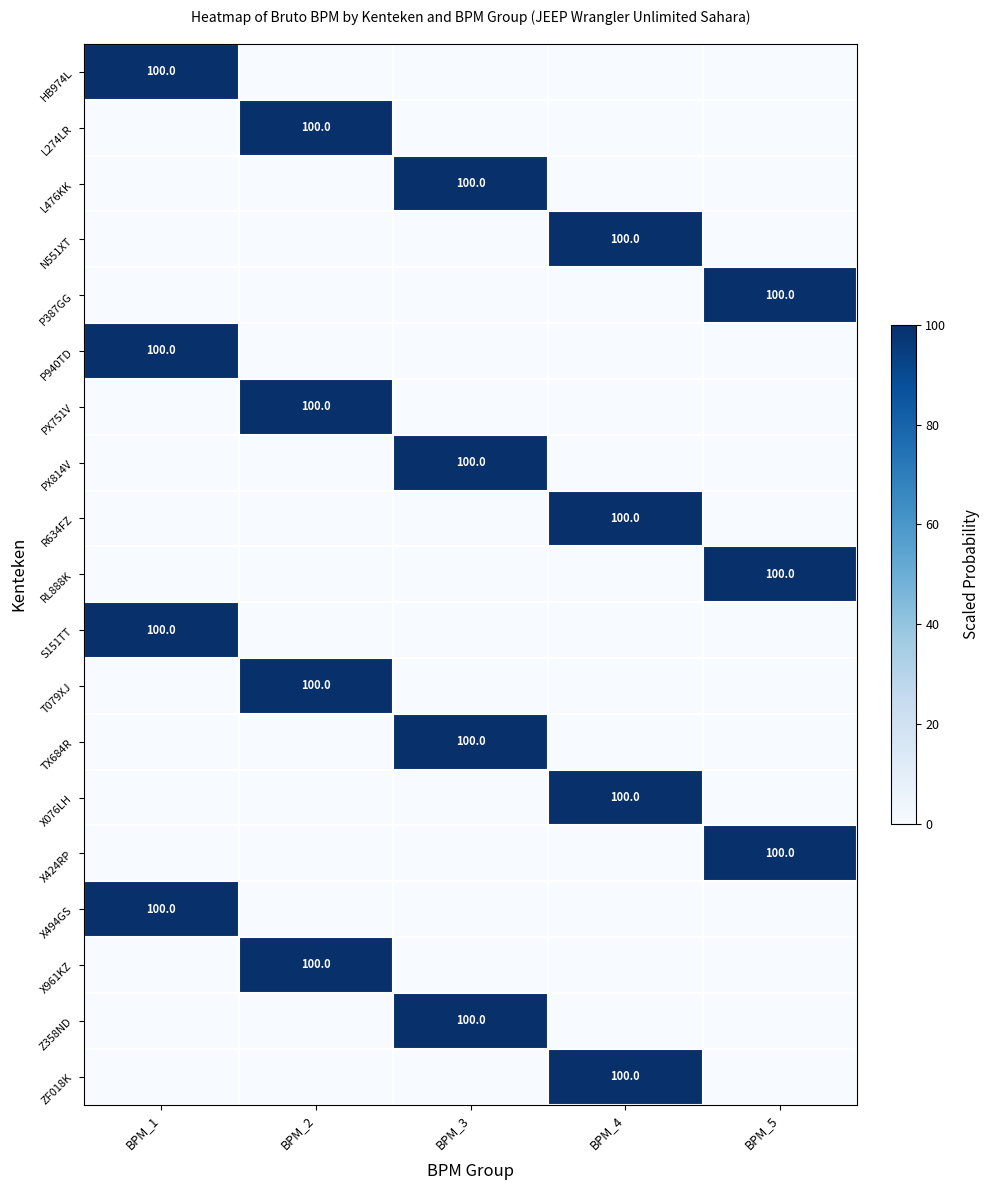

At which label is X494GS closest to 50?

BPM_1